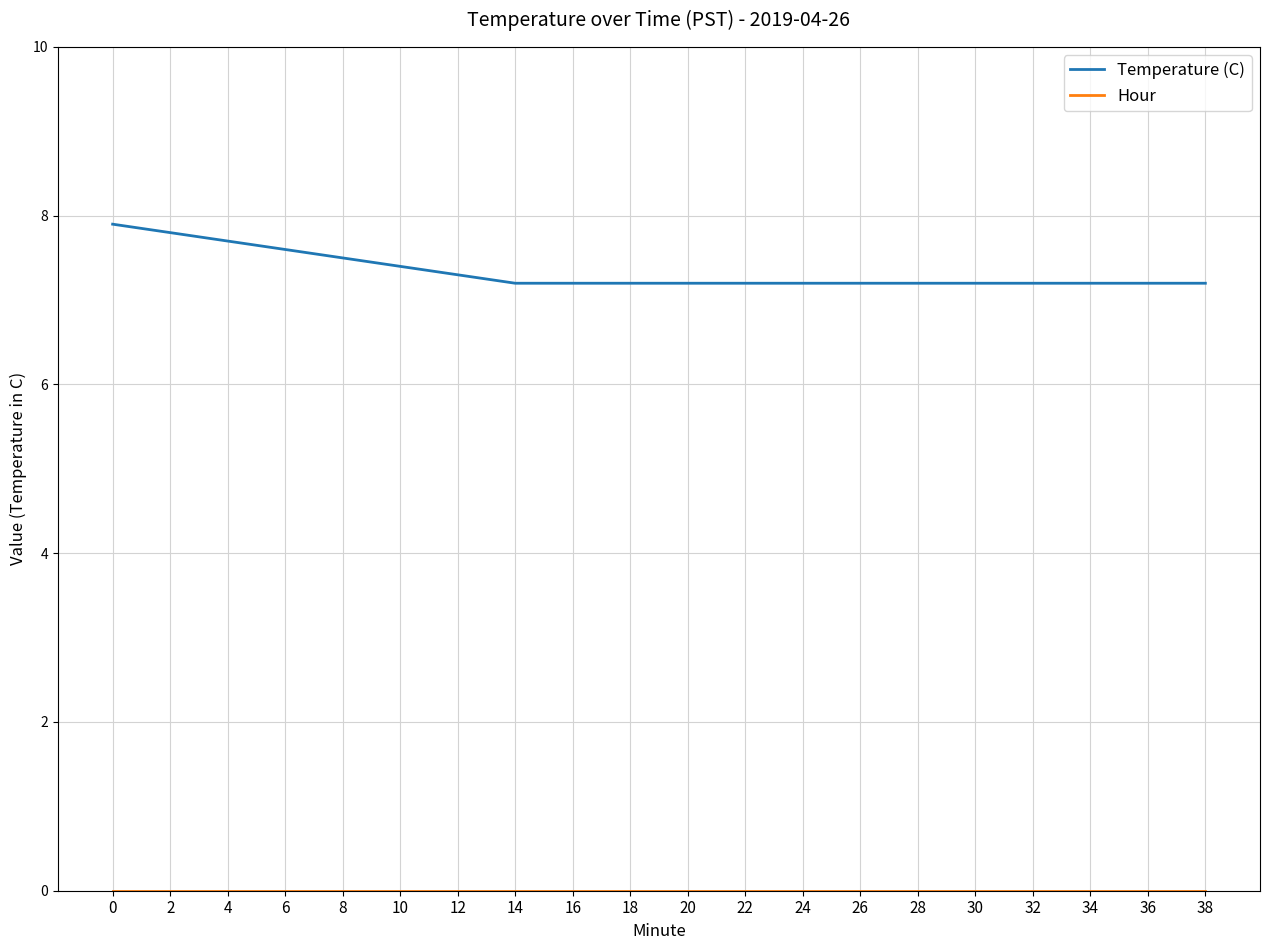

Is it true that Temperature (C) equals 2.8 at 18?

False